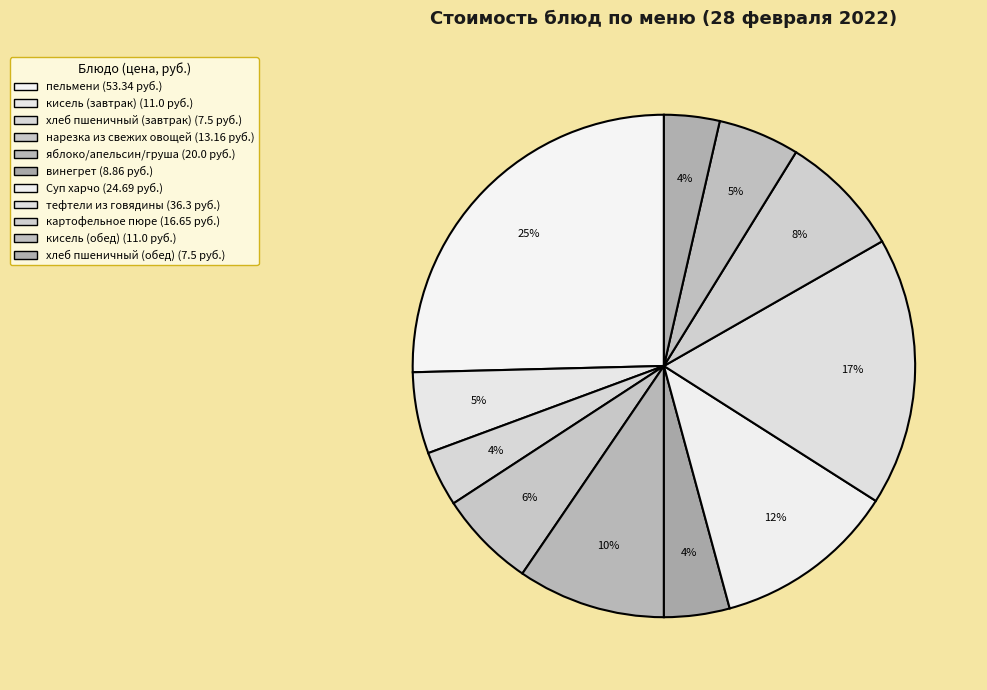

True or false: яблоко/апельсин/груша accounts for 10% of the total.

True